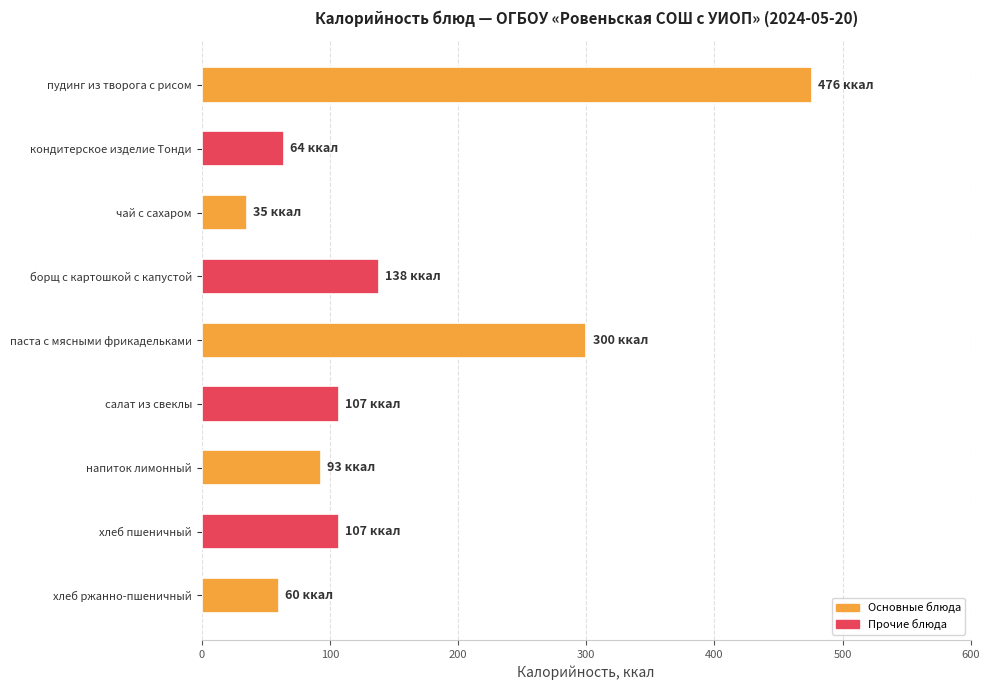

What is the sum of all values?

1380